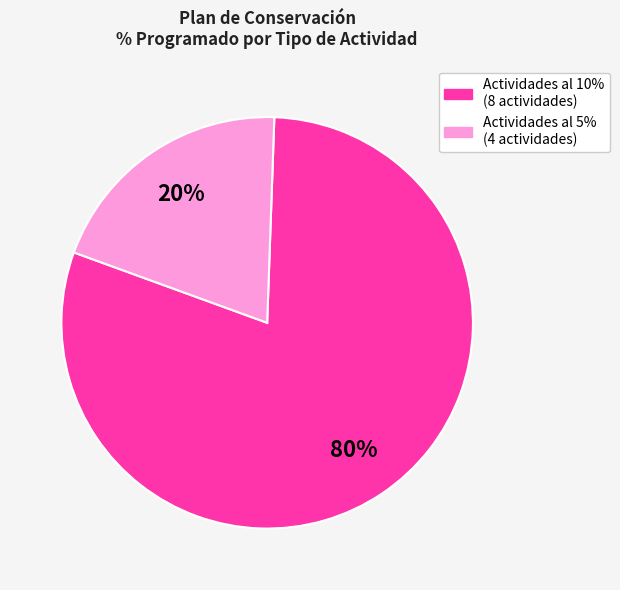

To the nearest percent, what is the difference between the largest and smallest slice percentages?

60%